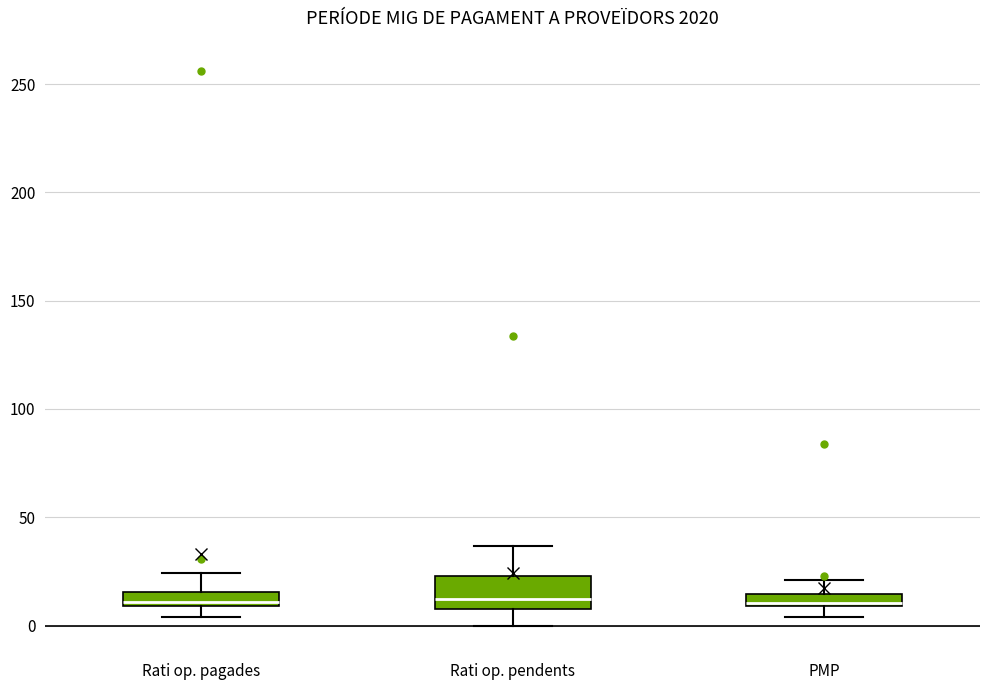

Where does the upper whisker of the box for Rati op. pendents end on the y-axis? The values are not printed on the chart, so give them approximately, as read against the axis.

35